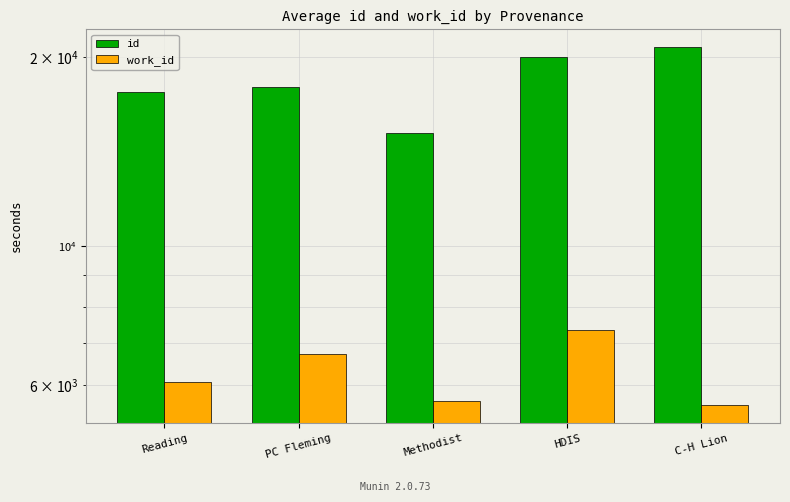

How many bars are there in total?

10